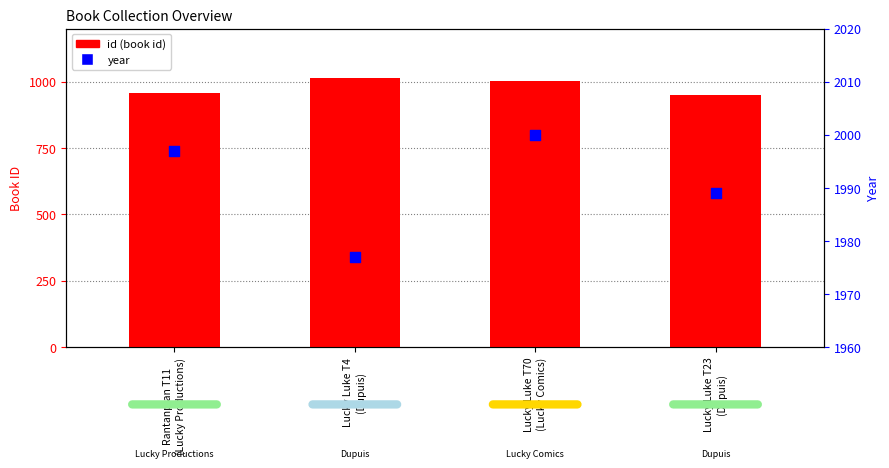

Which series contains the highest Y value?

year